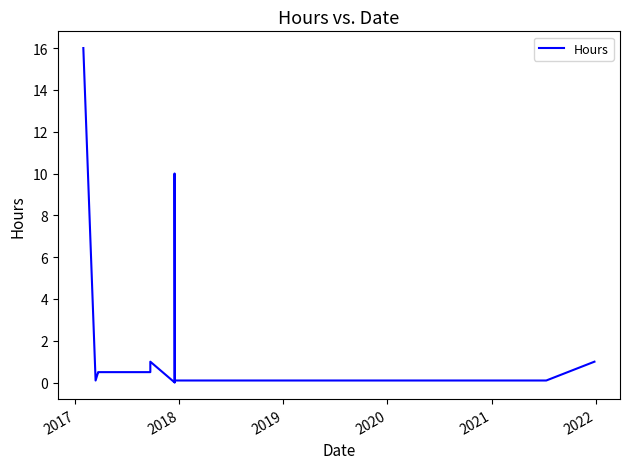

How many lines are shown in the chart?

1